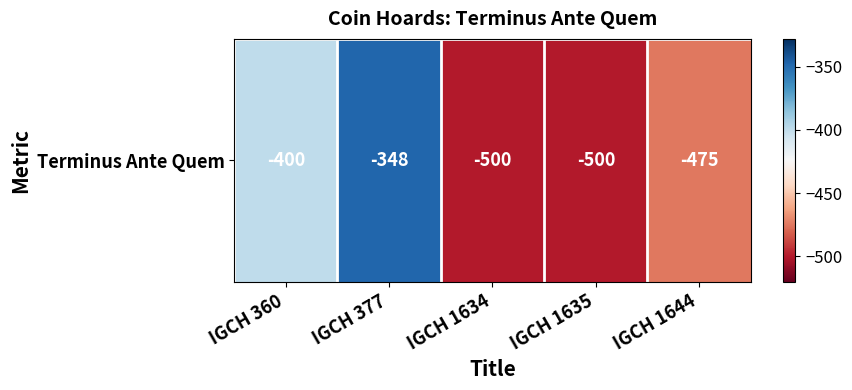

What is the minimum value shown in the chart?

-500